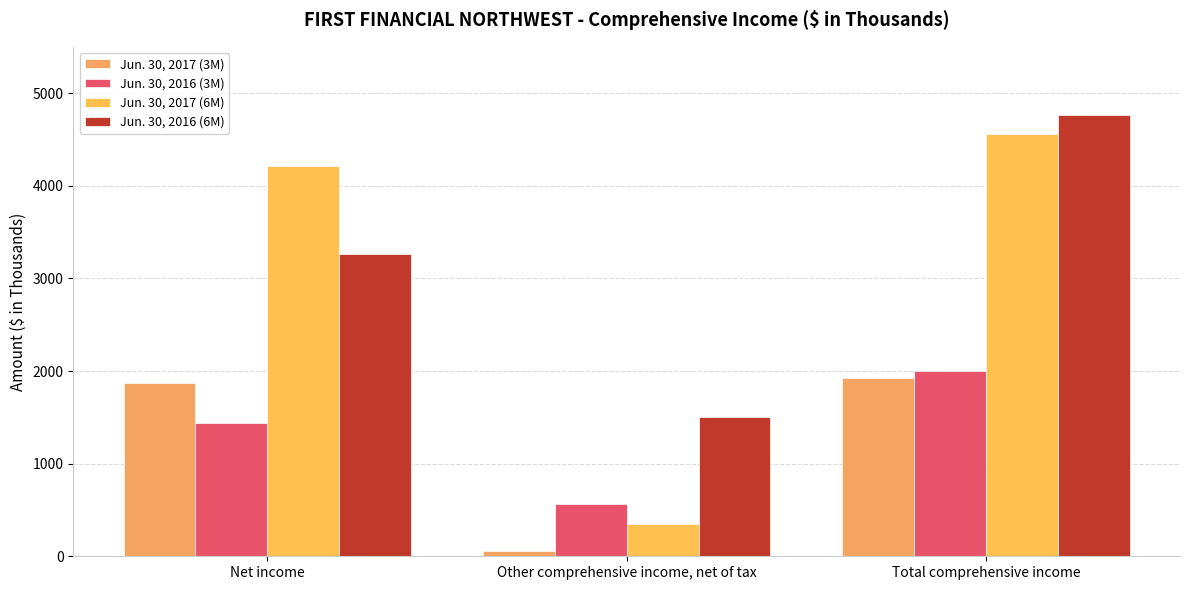

Where is Jun. 30, 2016 (6M) nearest to the value 3132?

Net income